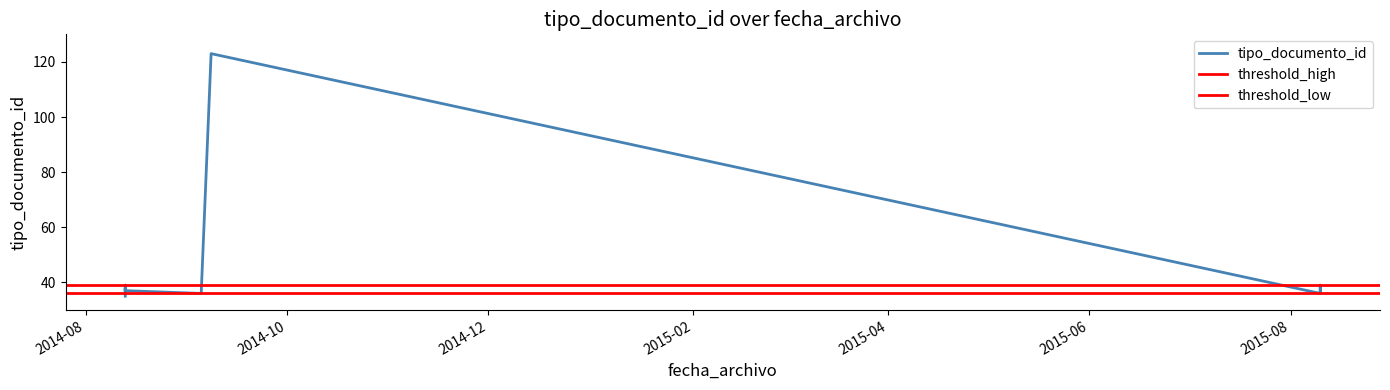

Which category has the highest value across all series?

2014-09-08